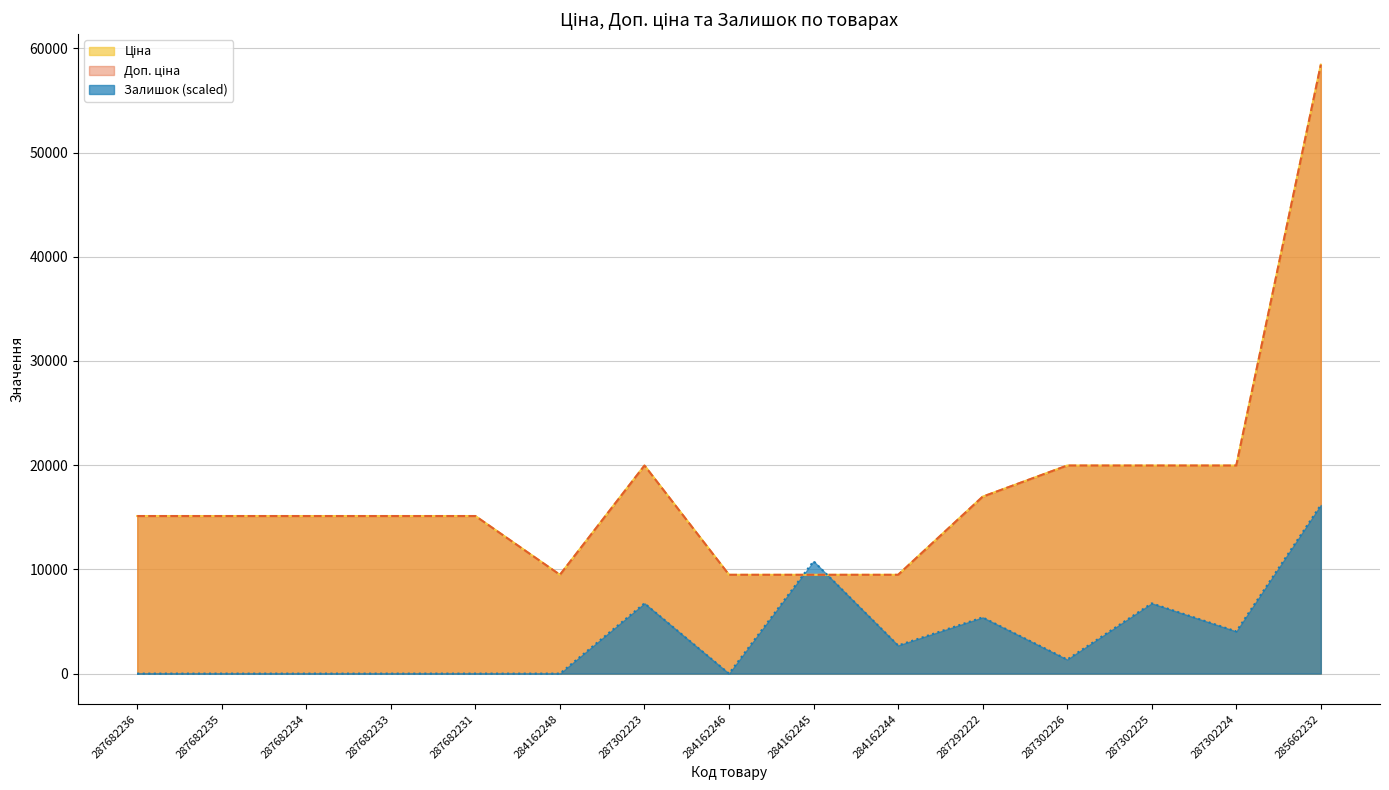

What is the total value across all series at 287302223?

46669.9